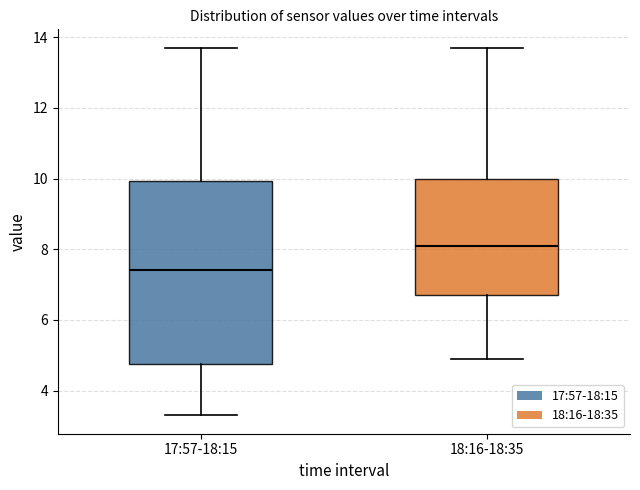

Where is the upper edge of the box for 17:57-18:15 on the y-axis? The values are not printed on the chart, so give them approximately, as read against the axis.

10.0